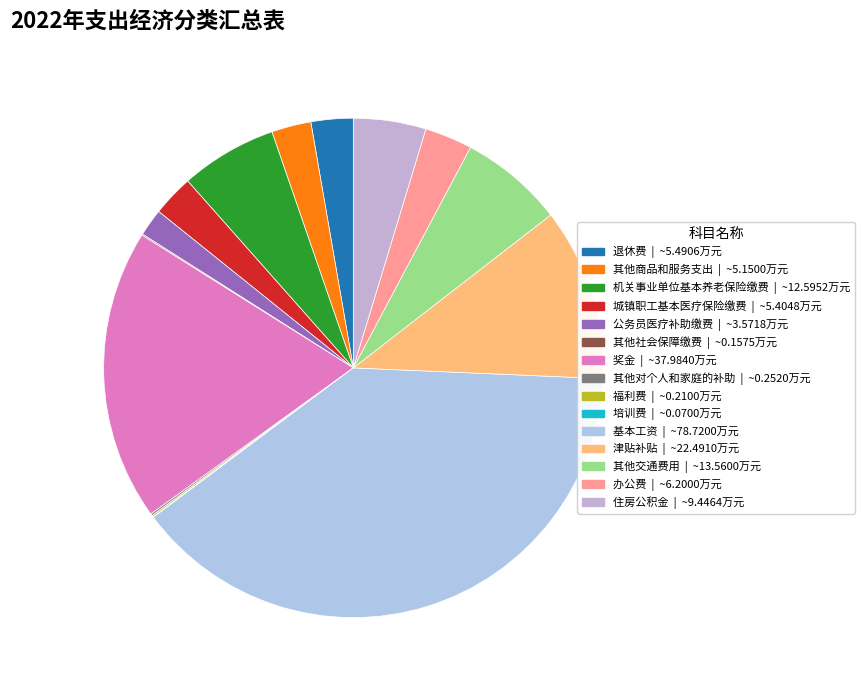

Which category has the biggest portion of the pie?

基本工资